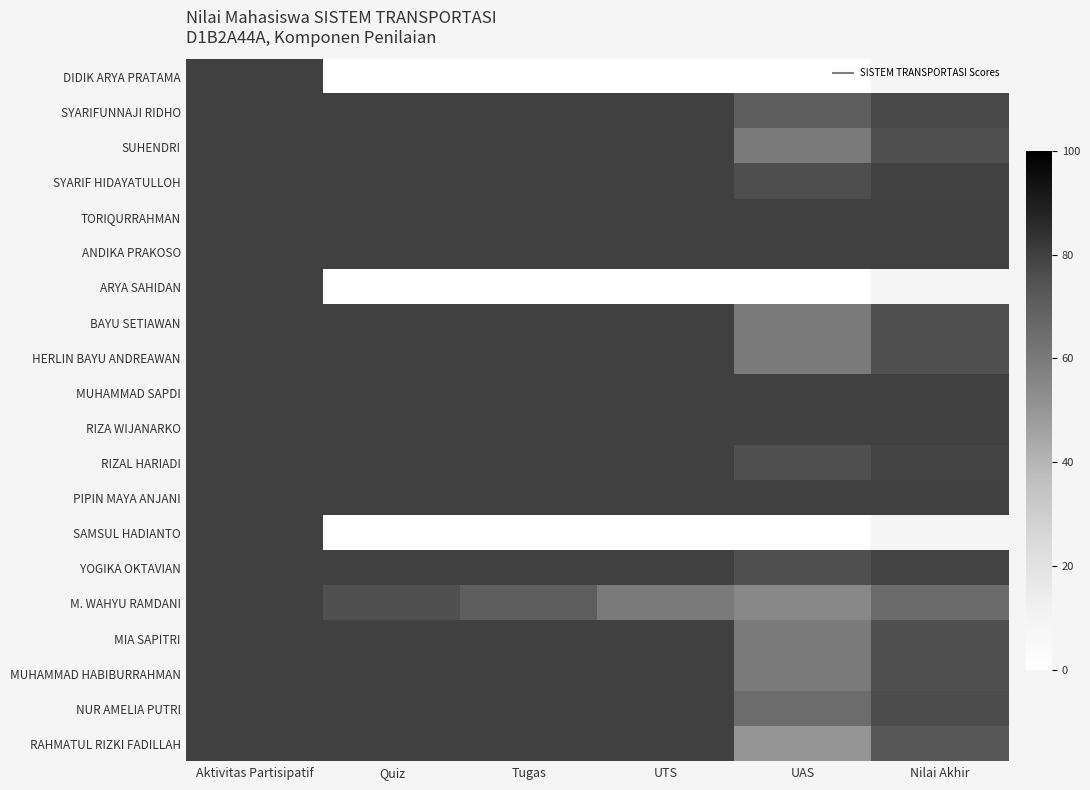

What is the total value across all series at Quiz?

1355.0